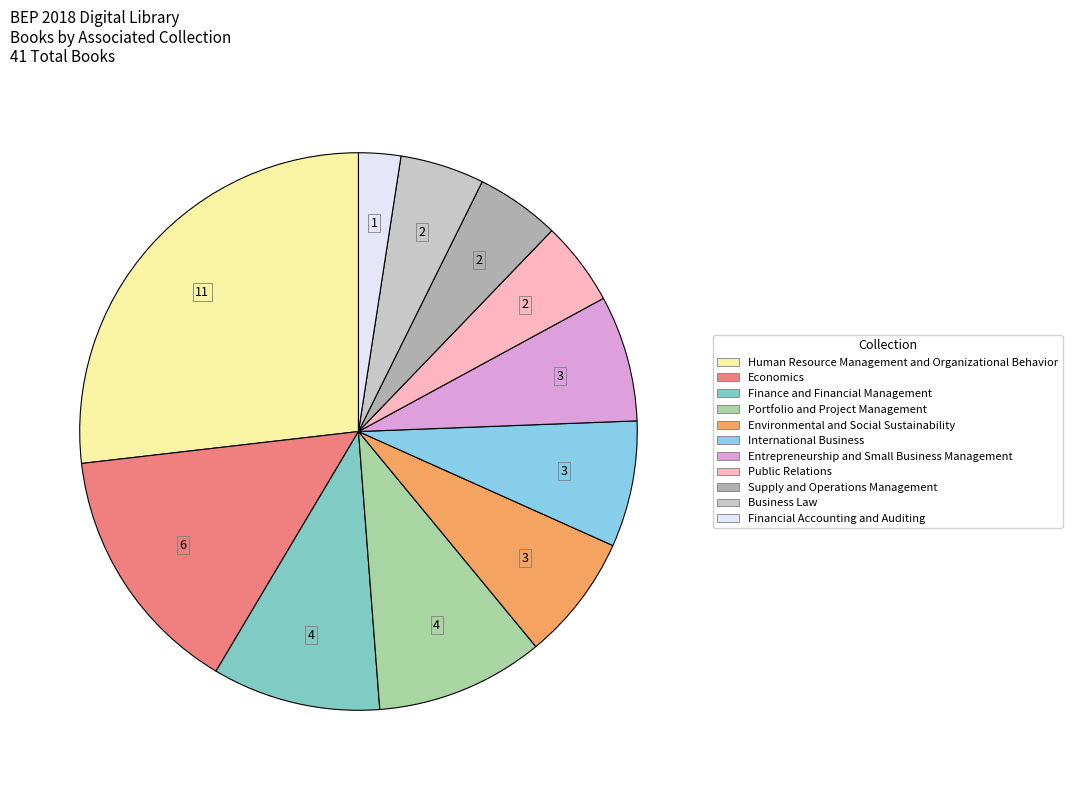

How many slices are in this pie chart?

11